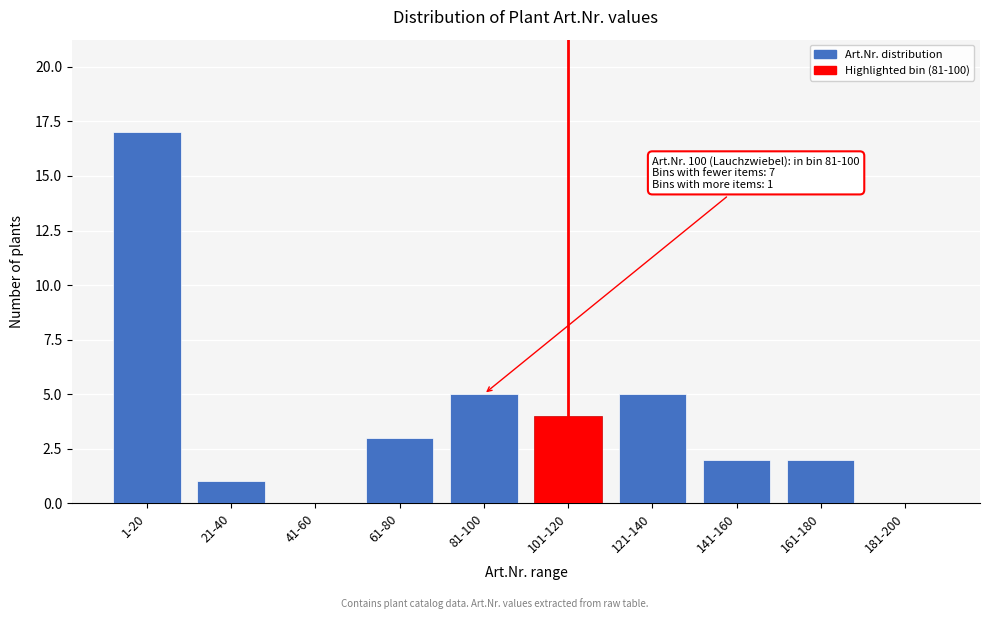

Reading left to right, extract all data points from this chart.

1-20=17	21-40=1	41-60=0	61-80=3	81-100=5	101-120=4	121-140=5	141-160=2	161-180=2	181-200=0